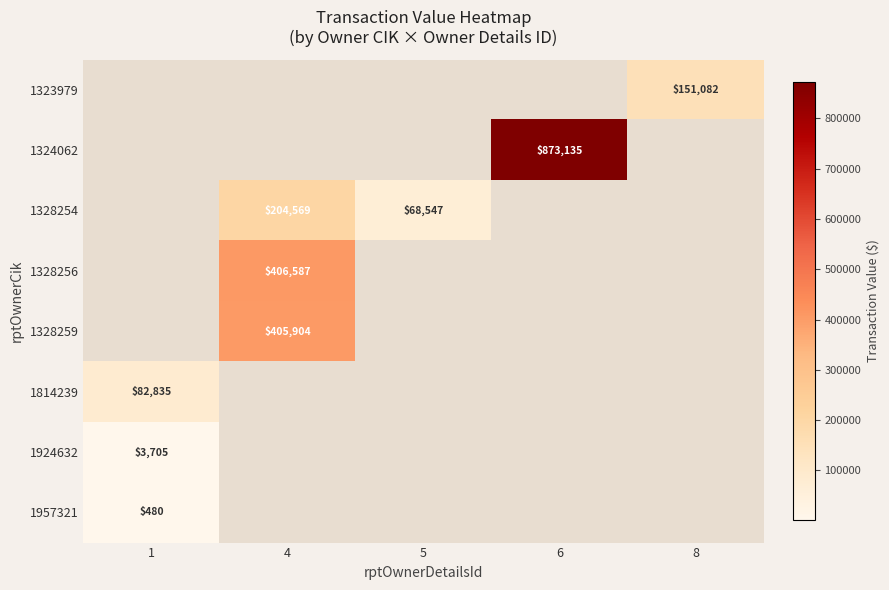

Which label corresponds to the smallest value in the chart?

1